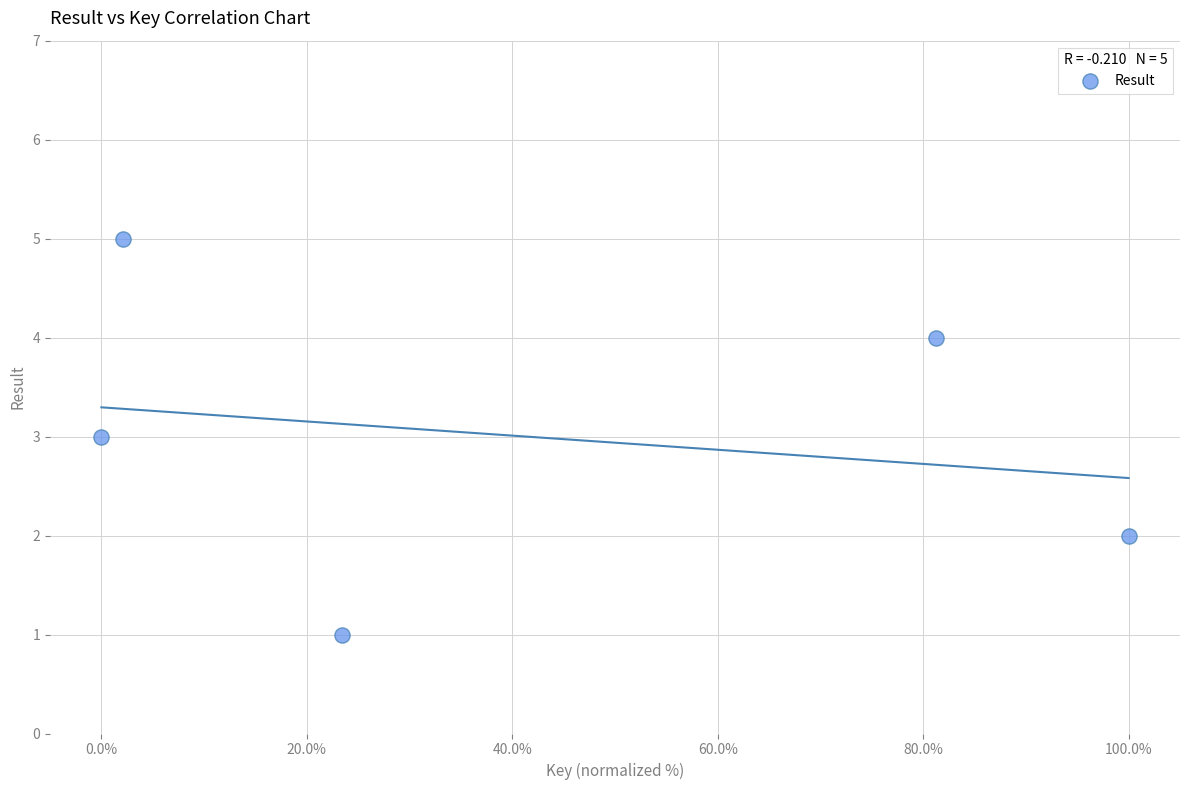

What is the range of Y values (max minus min)?

4